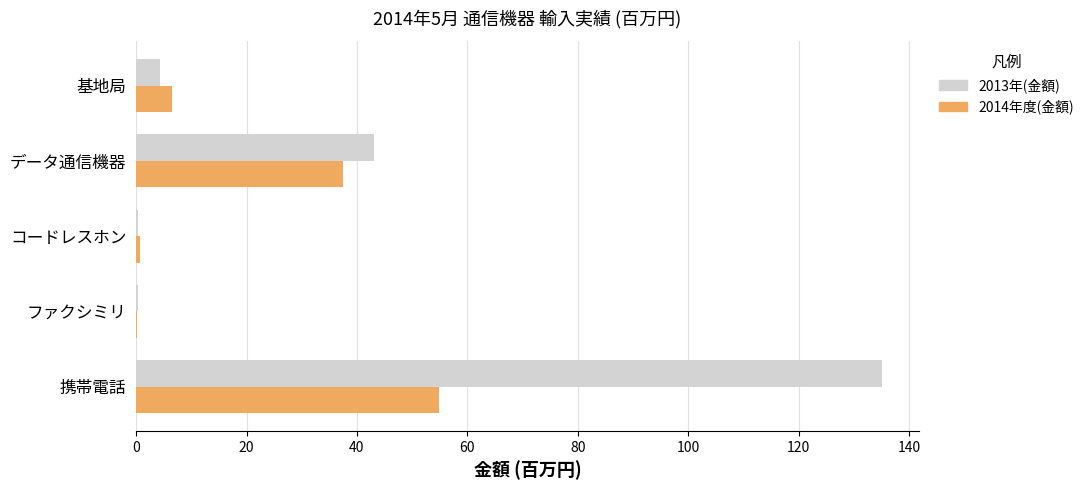

At which category is the sum across all series the highest?

携帯電話